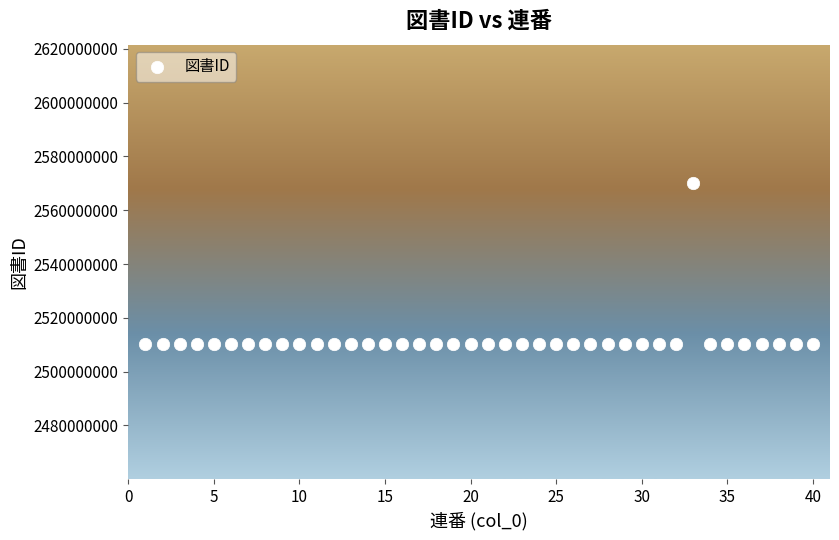

What is the range of X values (max minus min)?

39